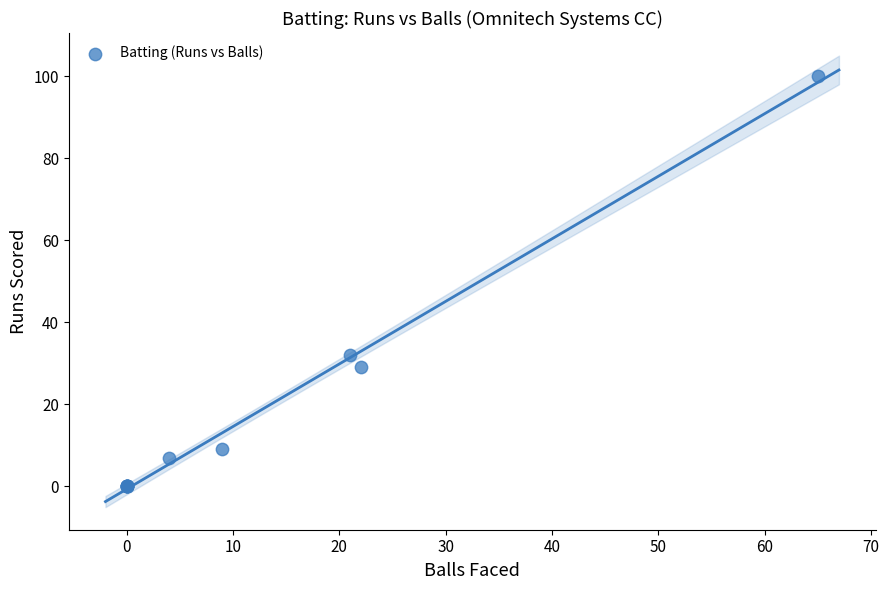

What Y value in the scatter plot is closest to 50?

32